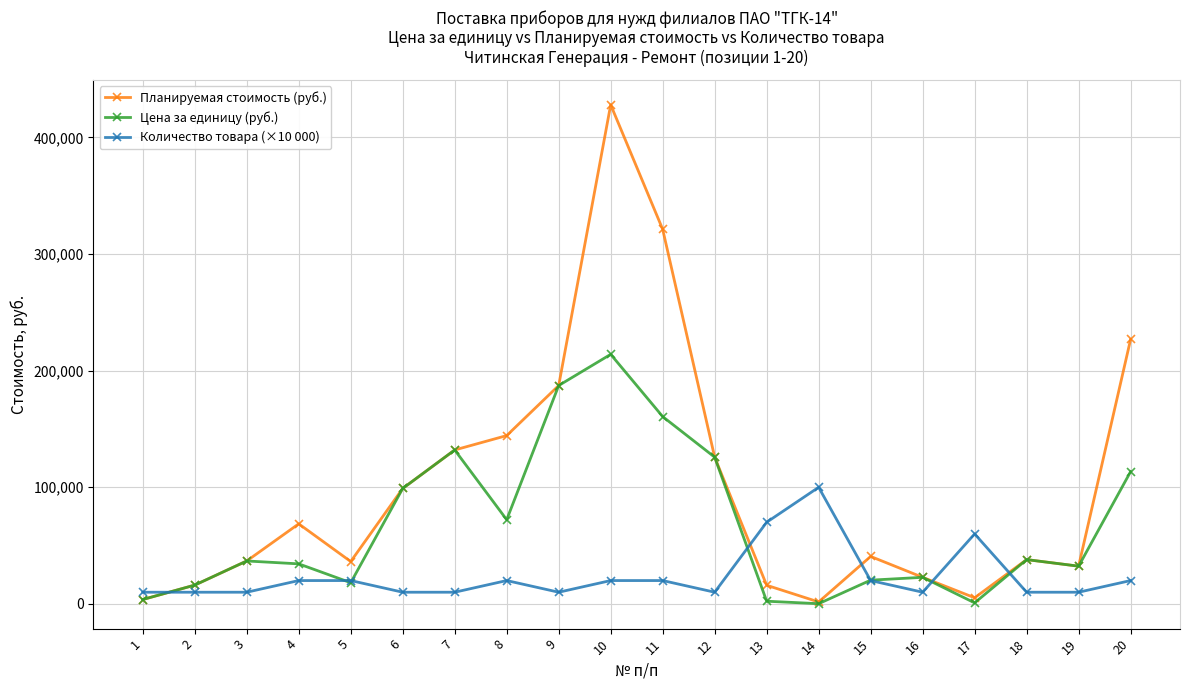

List the series in order of their peak value, lowest first.

Количество товара (×10 000), Цена за единицу (руб.), Планируемая стоимость (руб.)